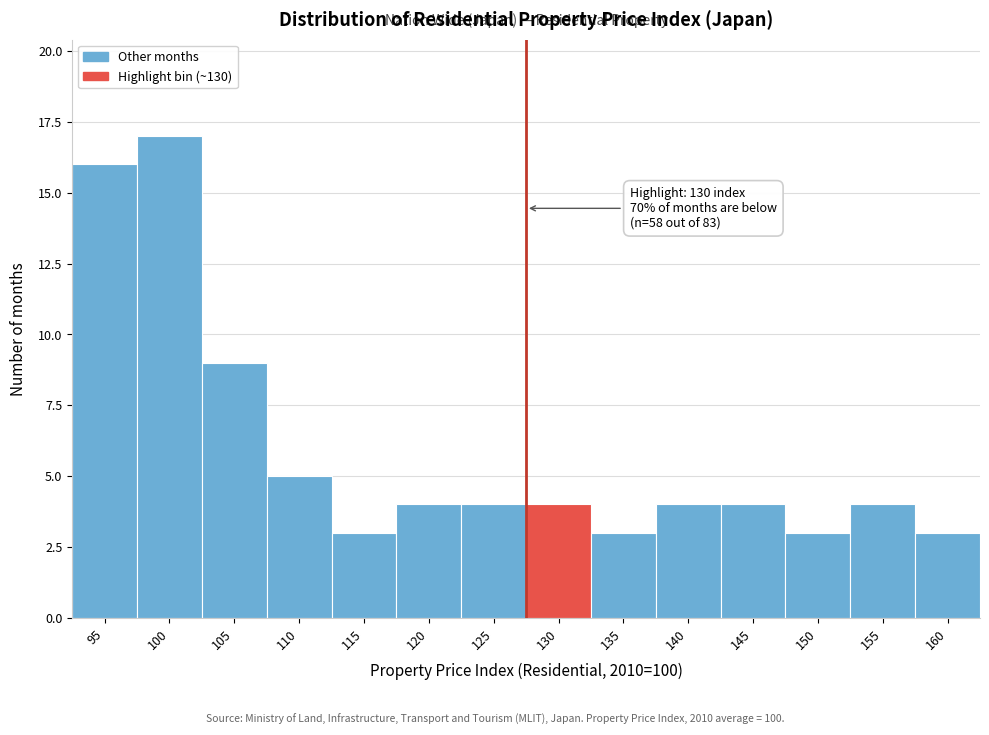

Reading left to right, what are all the values shown in this chart?

16	17	9	5	3	4	4	4	3	4	4	3	4	3